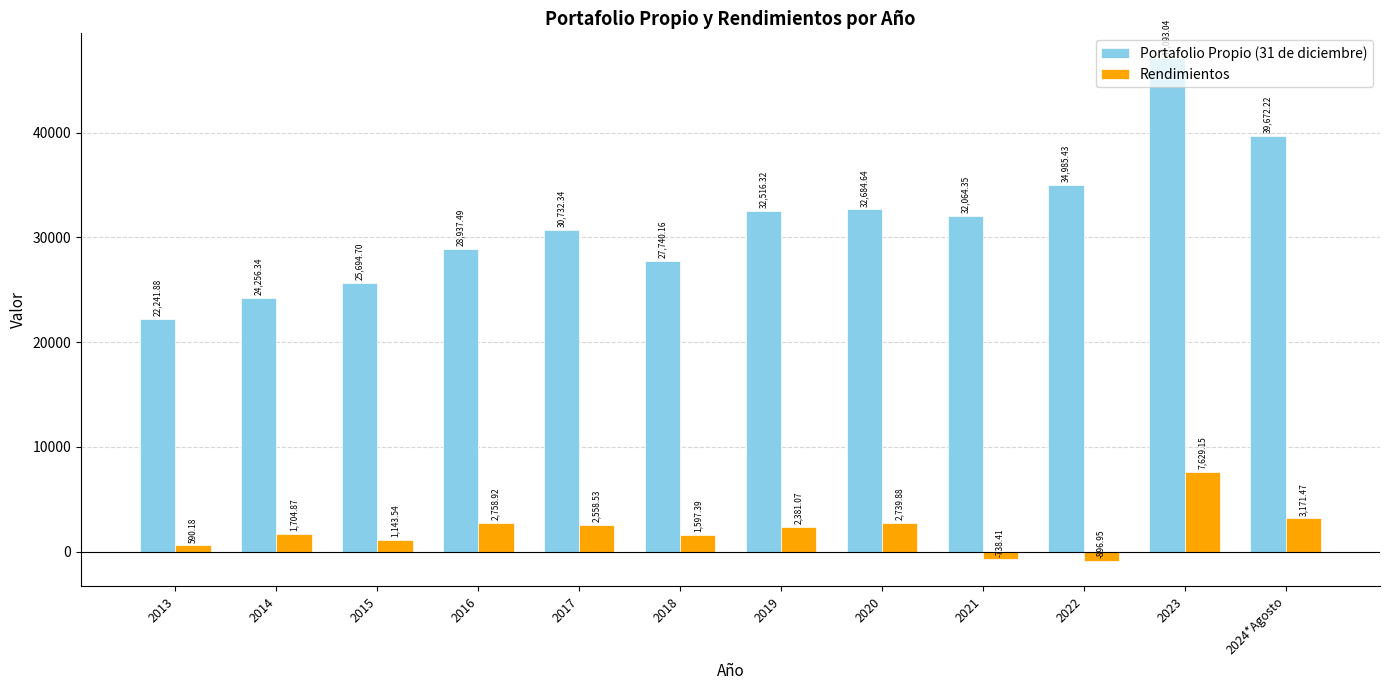

At how many categories does at least one series exceed 3229?

12